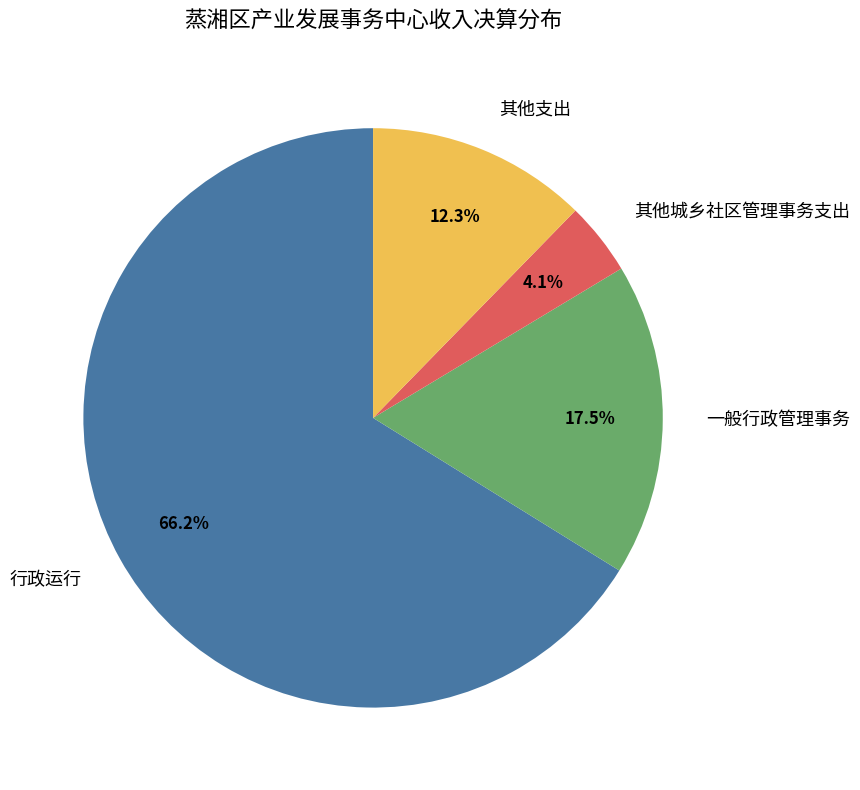

Rank the categories by value from lowest to highest.

其他城乡社区管理事务支出, 其他支出, 一般行政管理事务, 行政运行